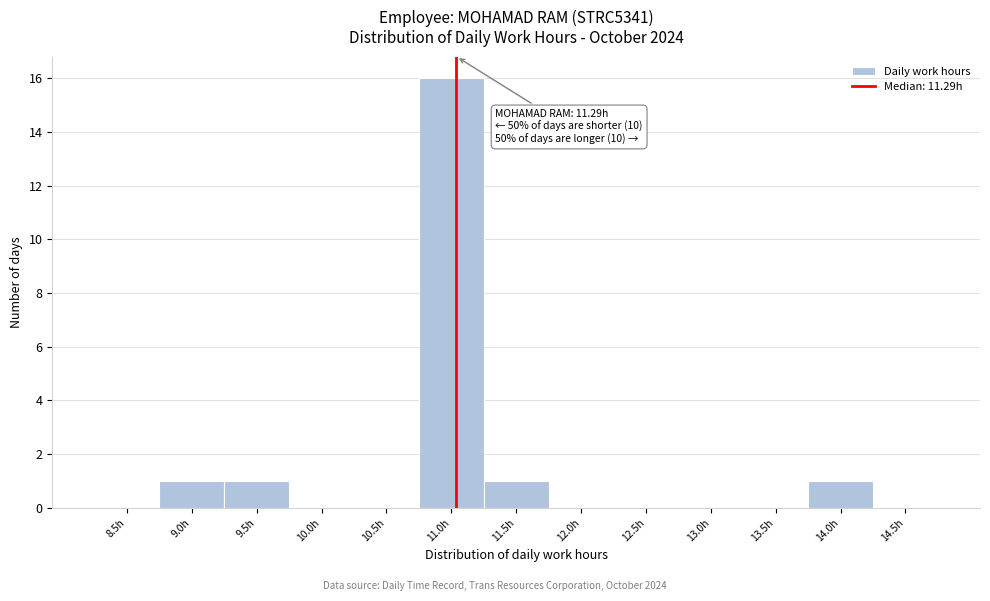

Reading left to right, what are all the values shown in this chart?

8.5h=0	9.0h=1	9.5h=1	10.0h=0	10.5h=0	11.0h=16	11.5h=1	12.0h=0	12.5h=0	13.0h=0	13.5h=0	14.0h=1	14.5h=0